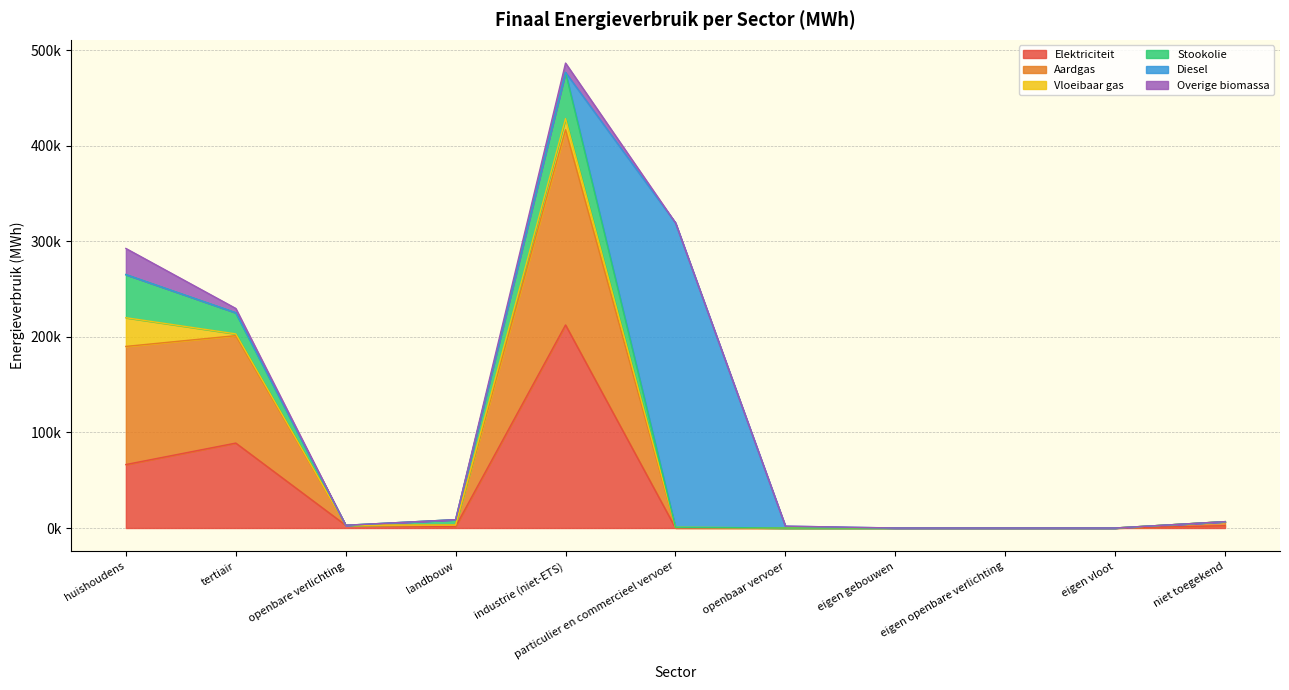

How many data points does each series have?

11